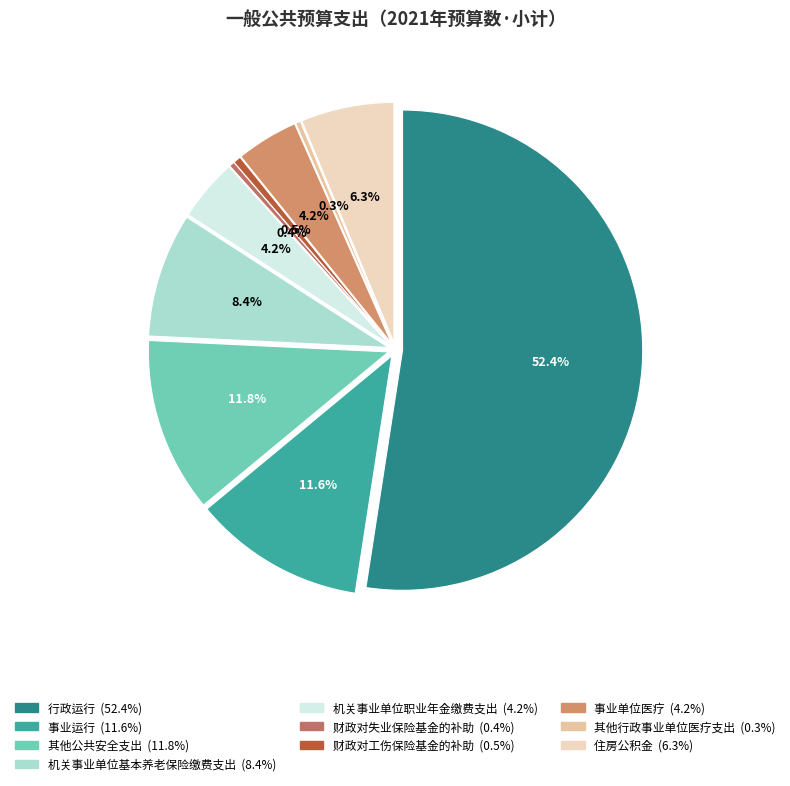

The 其他公共安全支出 slice represents 18% of the pie. True or false?

False